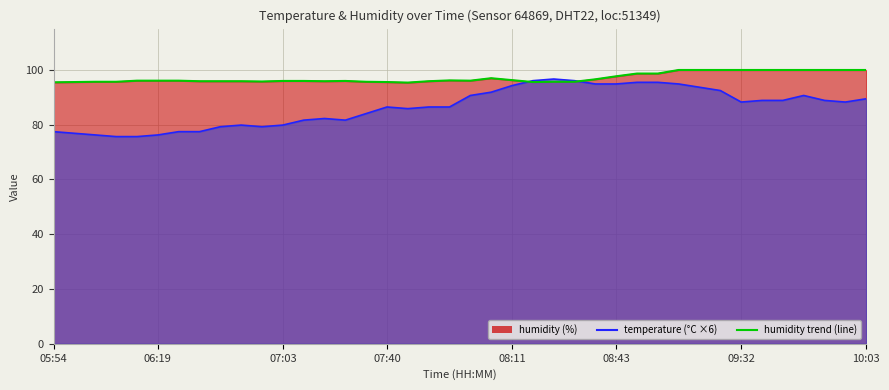

What is the difference between the maximum and minimum values?

4.6